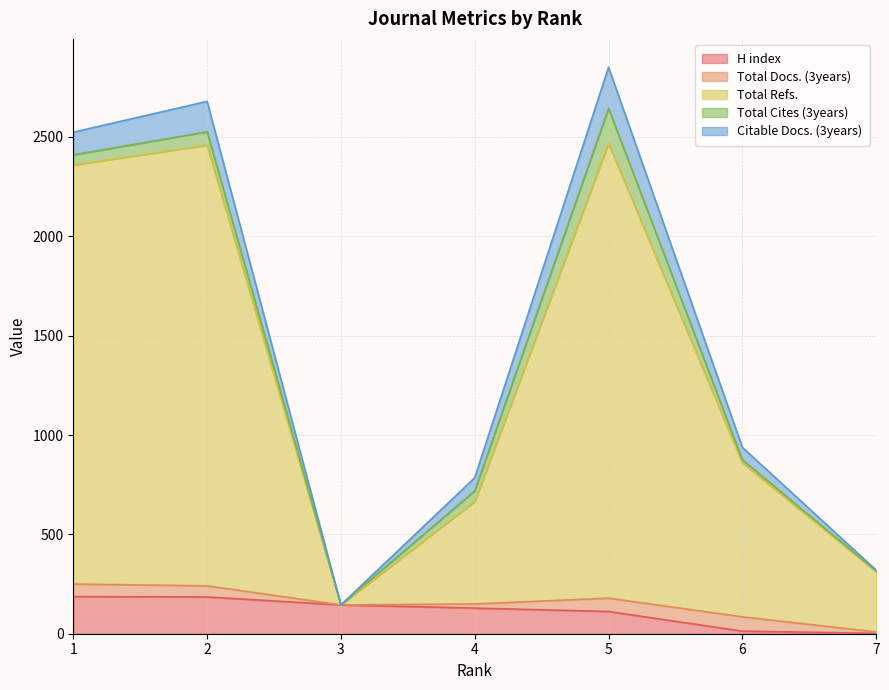

What are all the series names shown in the legend?

H index, Total Docs. (3years), Total Refs., Total Cites (3years), Citable Docs. (3years)